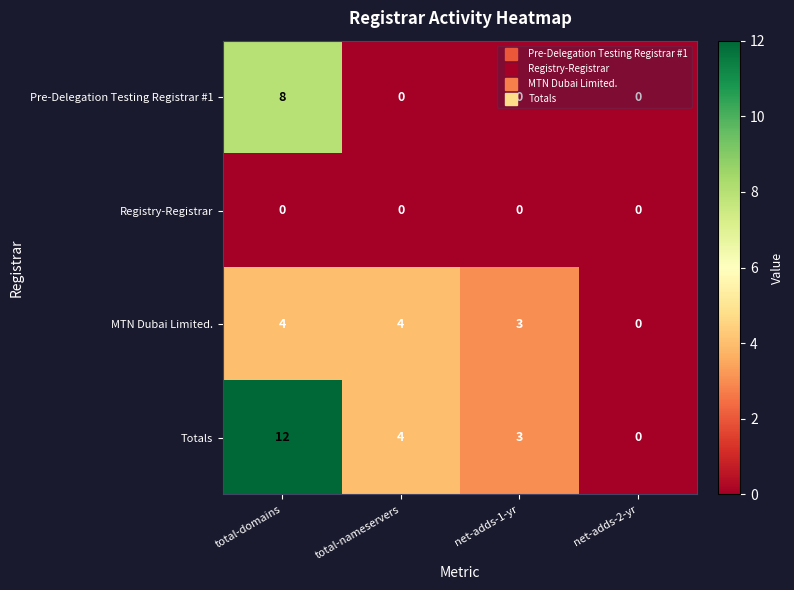

How many Pre-Delegation Testing Registrar #1 values are between 0 and 8?

4